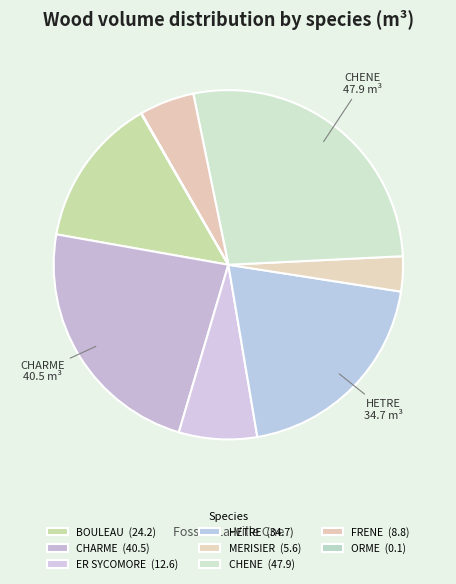

To the nearest percent, what percentage of the pie is ER SYCOMORE?

7%